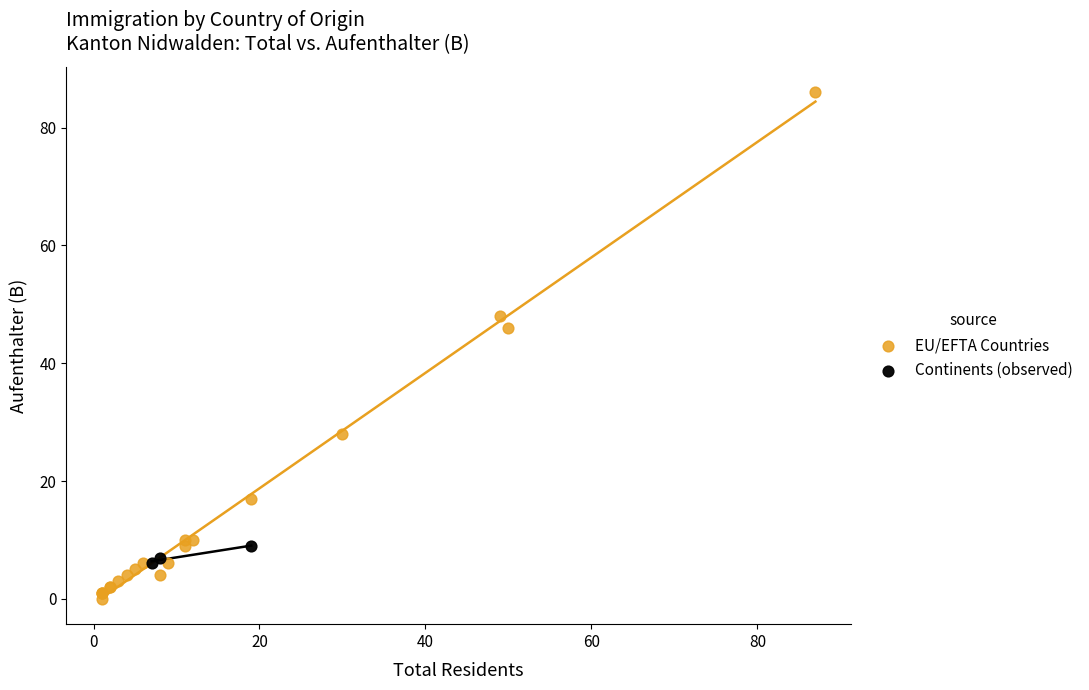

Which series reaches the minimum Y coordinate?

EU/EFTA Countries